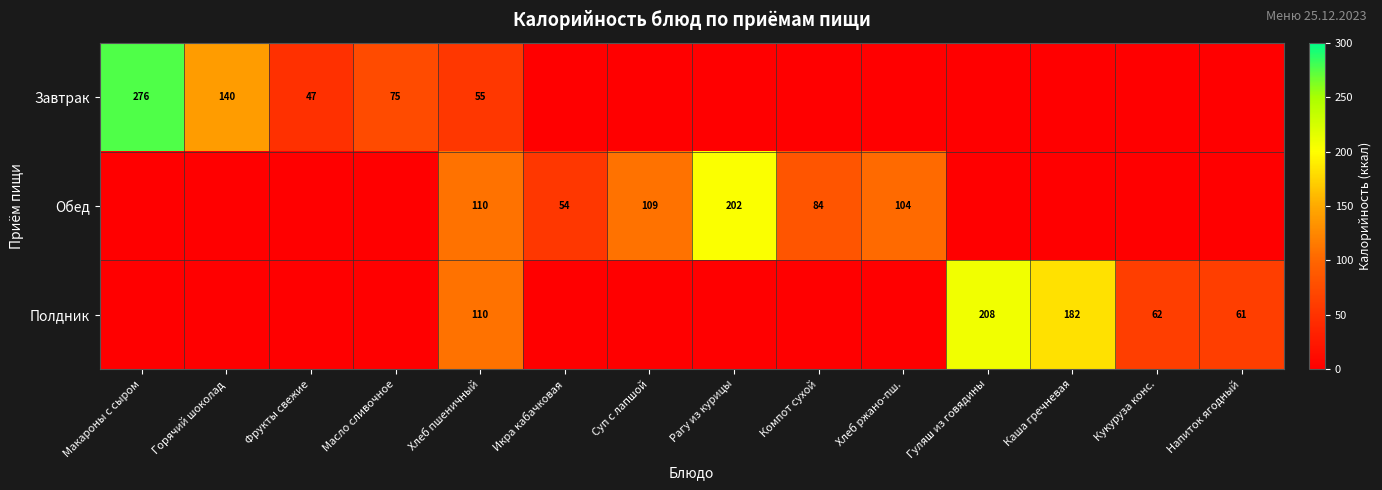

At how many categories does at least one series exceed 231?

1